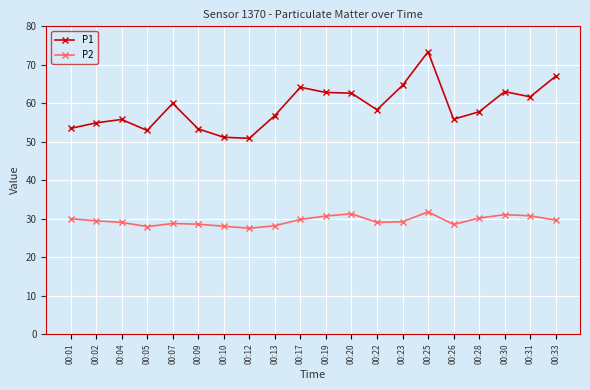

In P1, how many points are higher than both neighbors (excluding endpoints)?

5